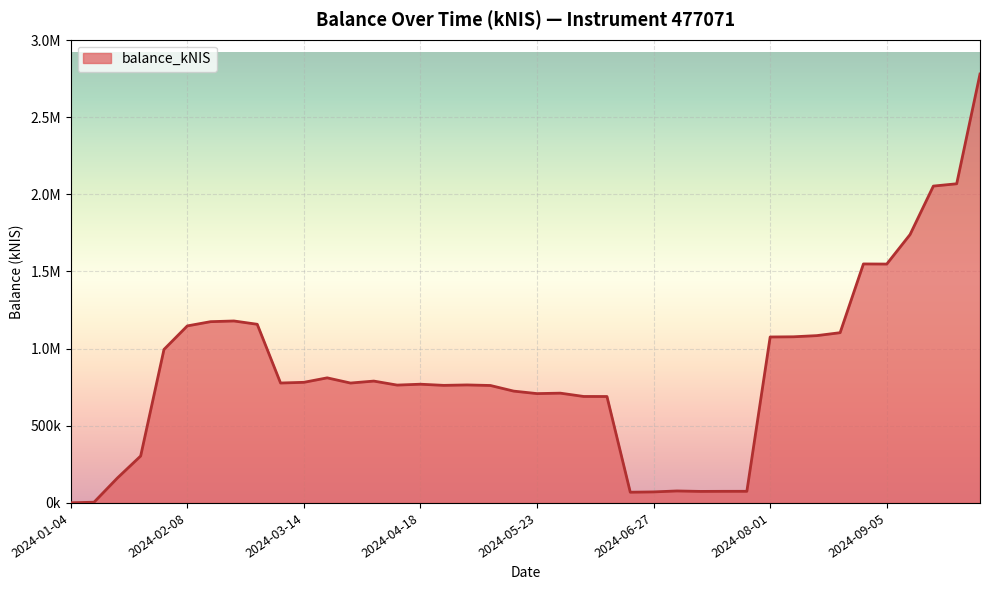

Is this an area chart (filled region under the line)?

Yes